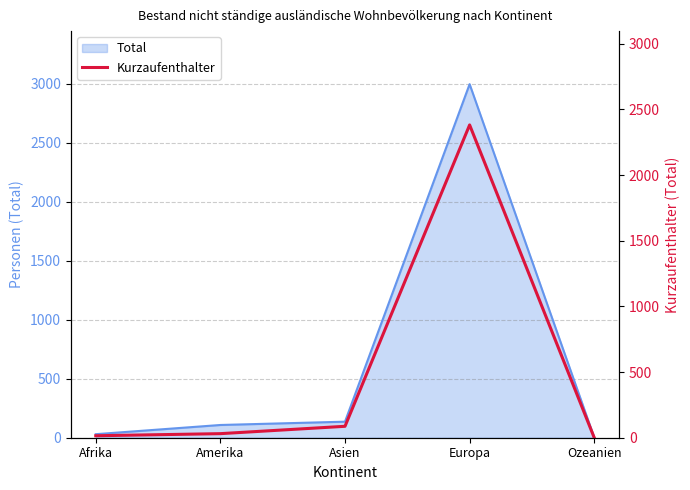

How many lines are shown in the chart?

1